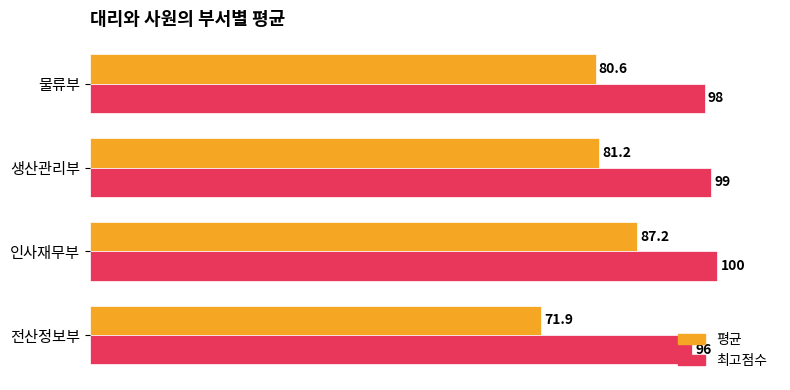

Which series changed the most between 생산관리부 and 인사재무부?

평균